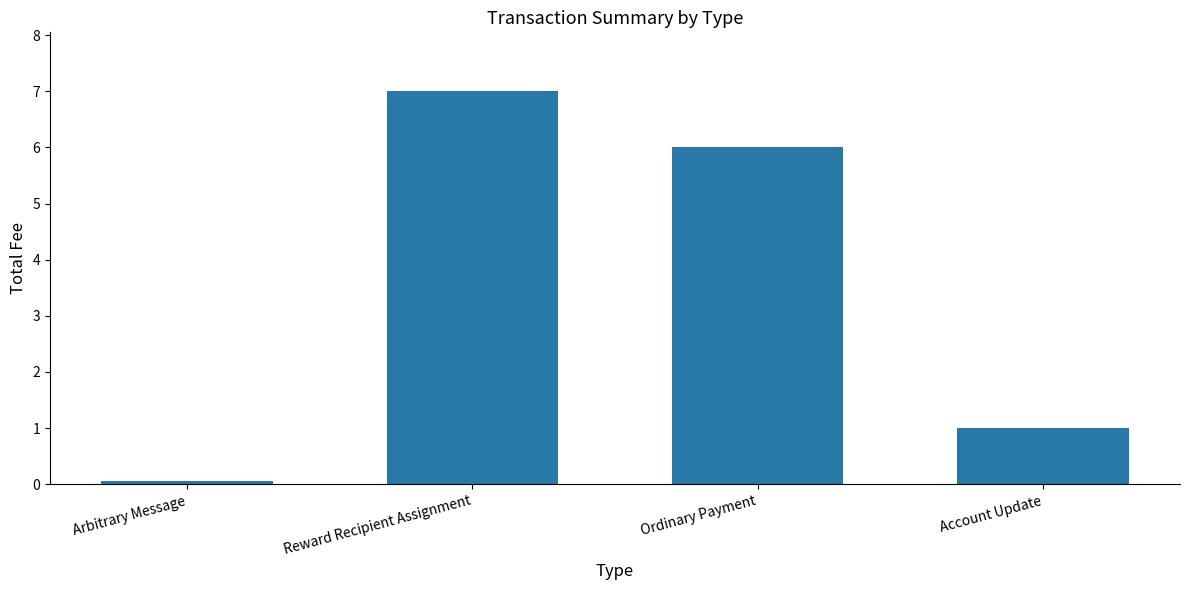

List the labels in order of value, smallest first.

Arbitrary Message, Account Update, Ordinary Payment, Reward Recipient Assignment